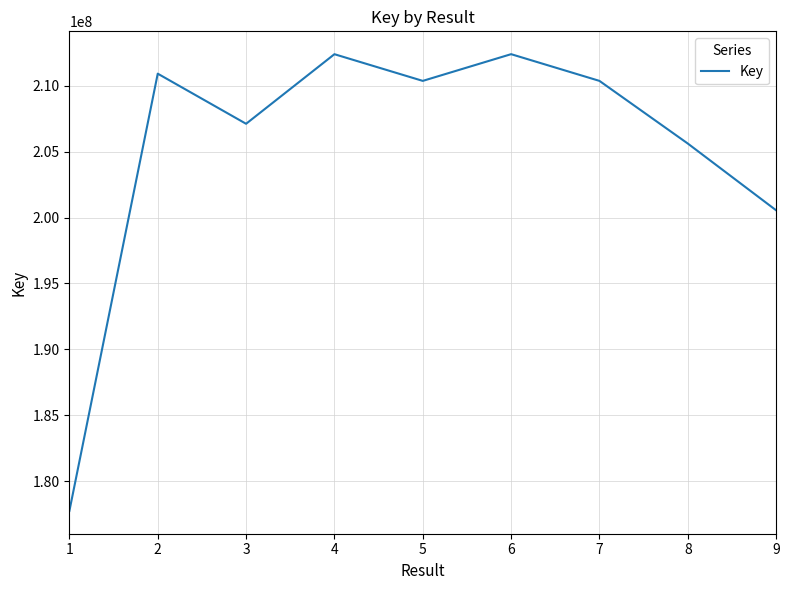

How many interior local valleys (lower than both neighbors) does the data have?

2